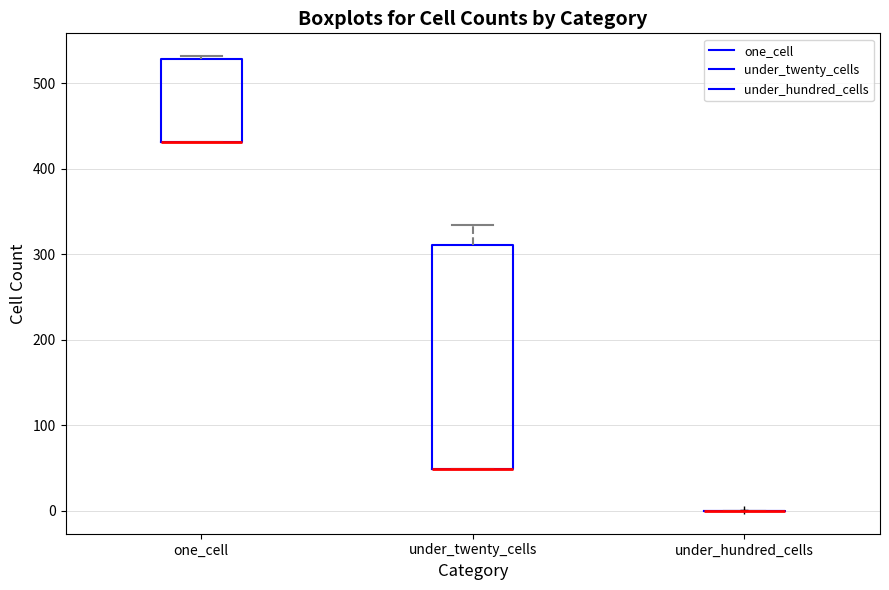

Reading left to right, read every box against the y-axis: the position of its median line, the range the box covers, and the ends of its whiskers. The values are not printed on the chart, so give them approximately, as read against the axis.

one_cell: median 430 (drawn on the box's lower edge), box 430 to 530, whiskers 430 to 530 (just above the box's upper edge)
under_twenty_cells: median 50 (drawn on the box's lower edge), box 50 to 310, whiskers 50 to 340
under_hundred_cells: box collapsed to a line at 0, whiskers 0 to 0